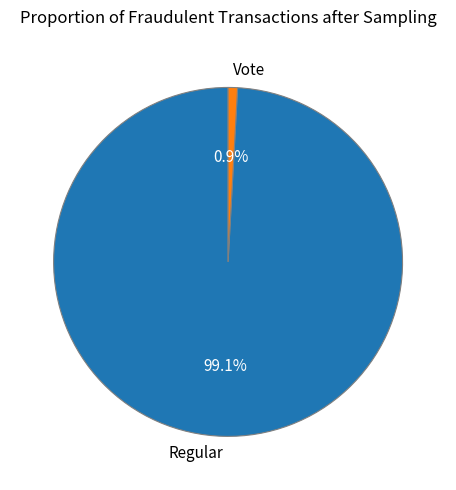

To the nearest percent, what is the difference between the largest and smallest slice percentages?

98%